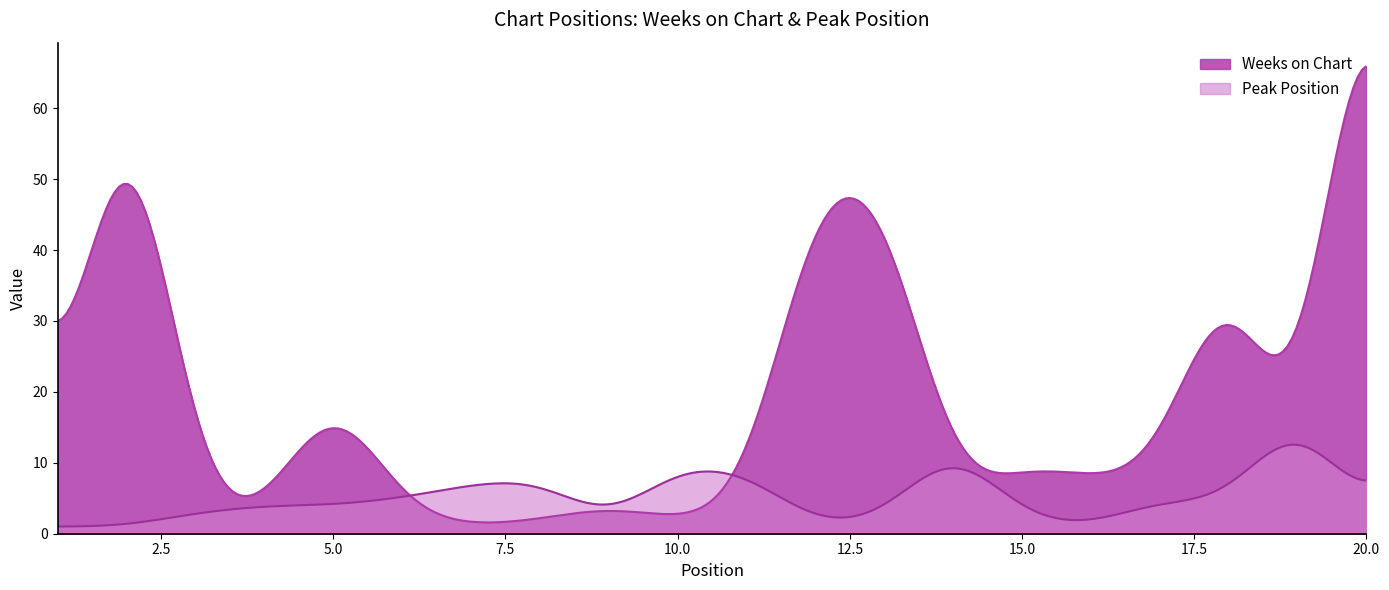

True or false: Peak Position and Weeks on Chart intersect in this chart.

True